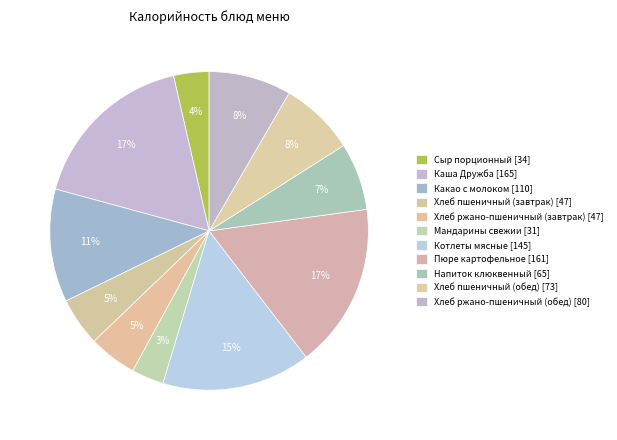

Count the number of slices in the pie.

11